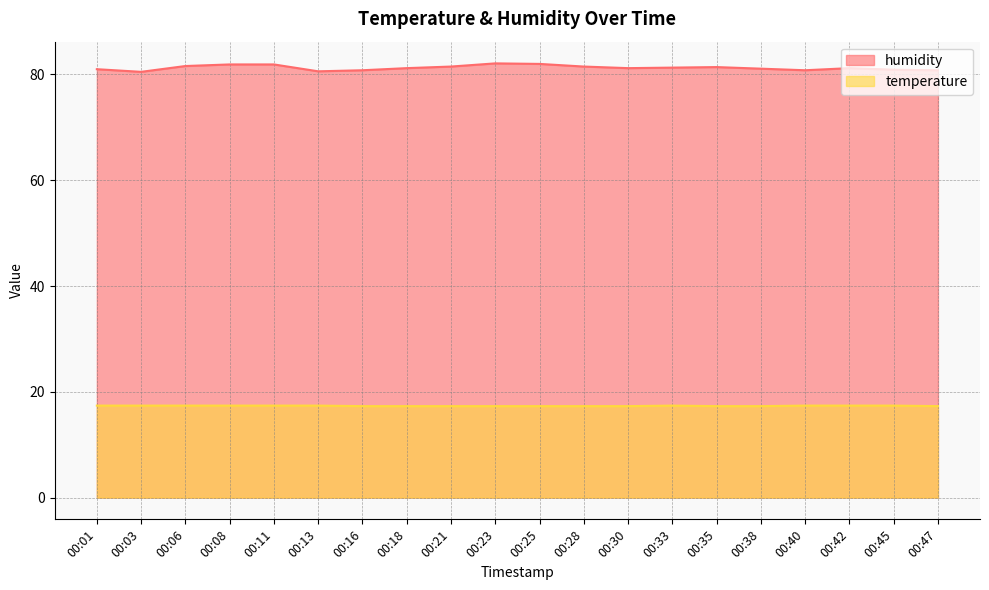

What is the difference between the humidity values at 00:18 and 00:35?

0.2